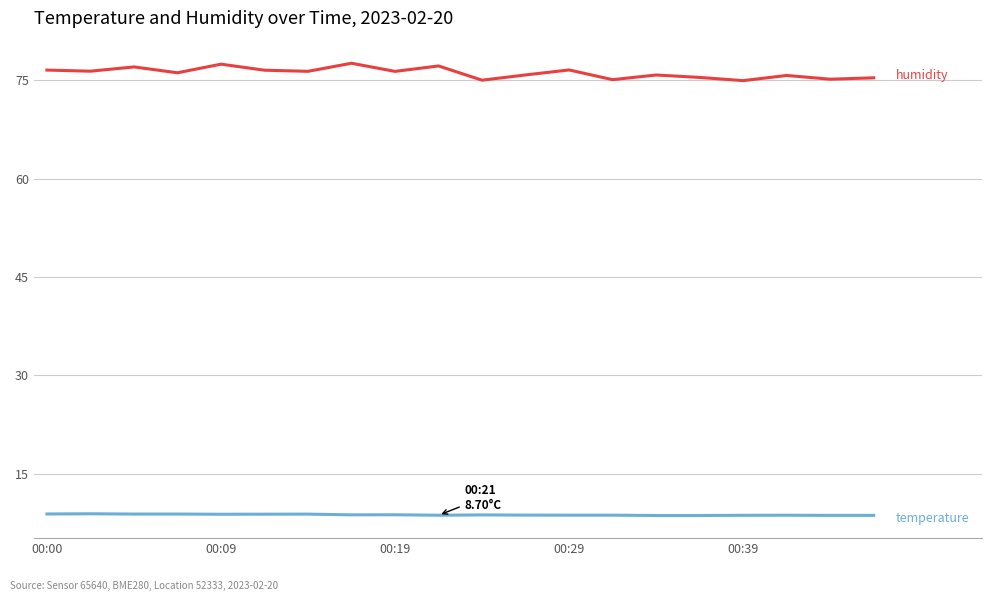

What is the greatest value displayed?

77.6